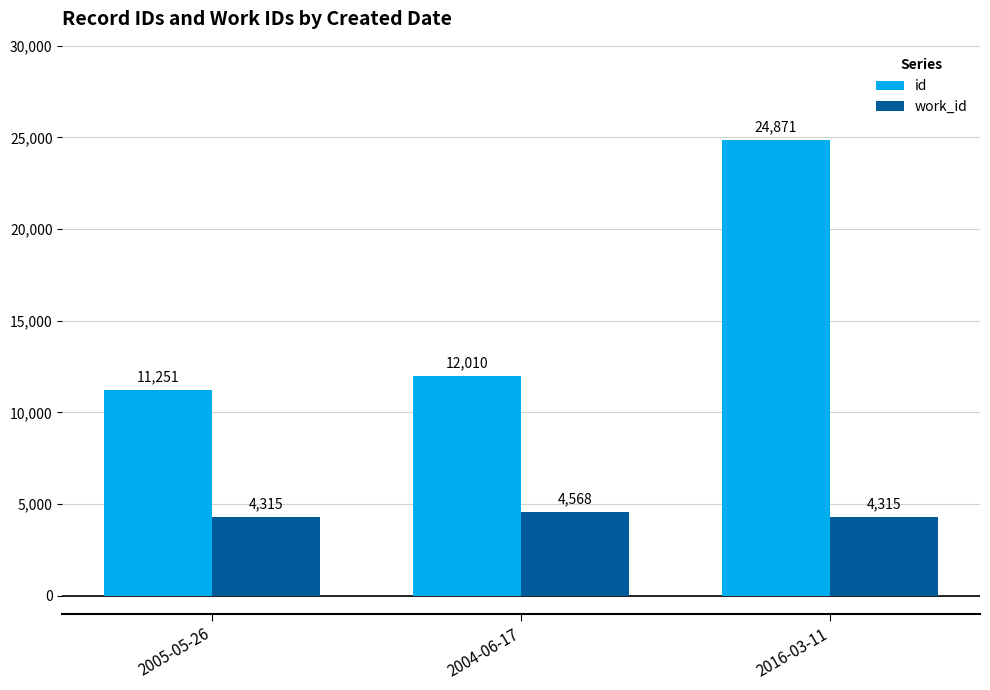

At how many categories does at least one series exceed 11328?

2